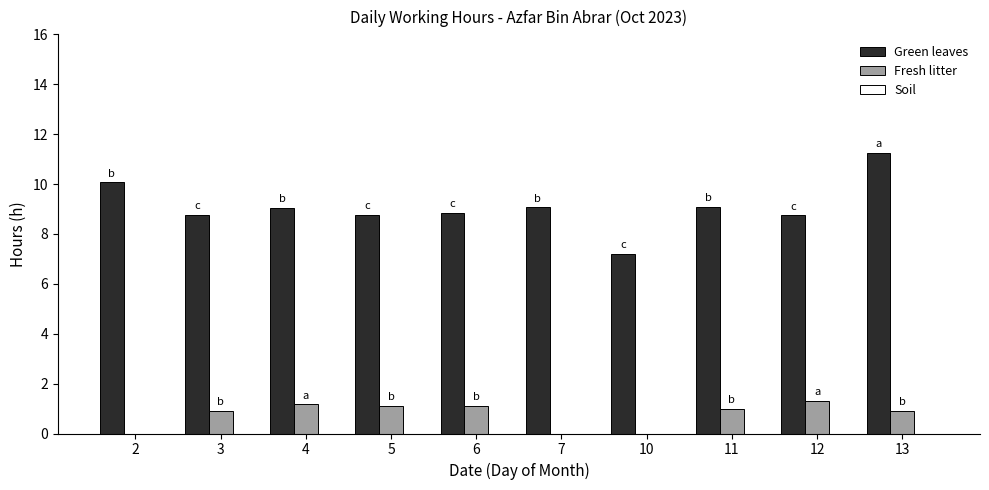

Is it true that Fresh litter equals 2.0 at 12?

False